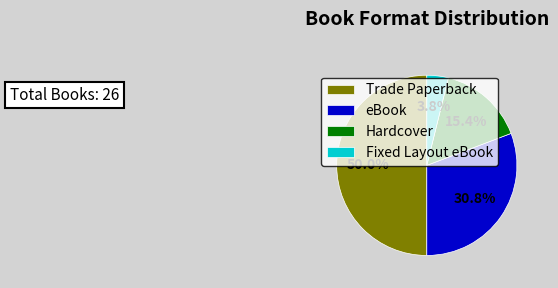

Does Fixed Layout eBook account for over 50% of the chart?

No